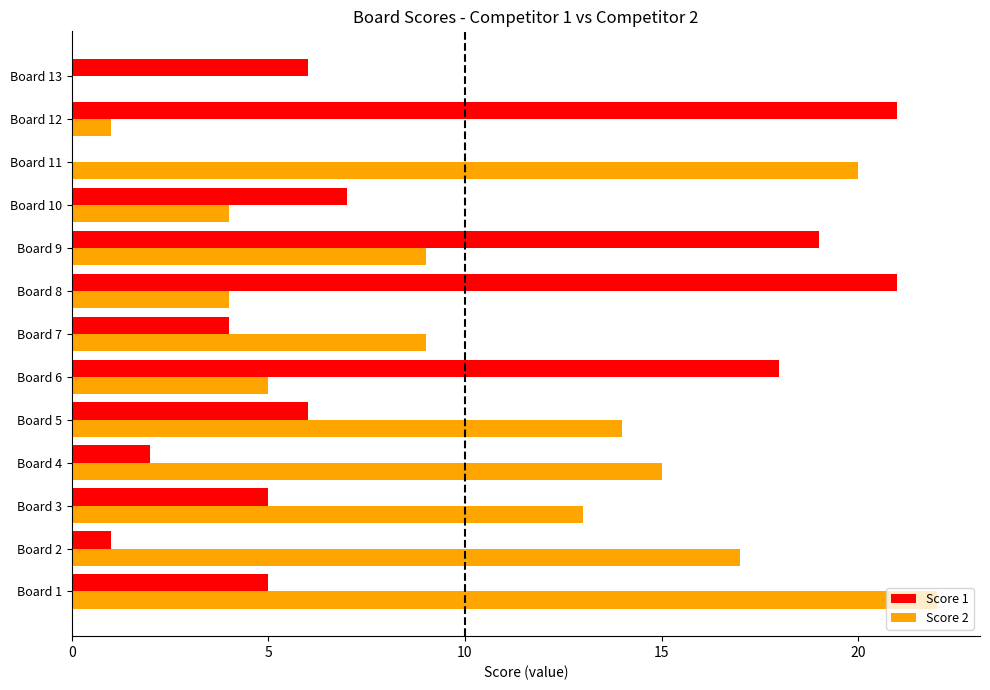

At which label does Score 2 reach its peak?

Board 1